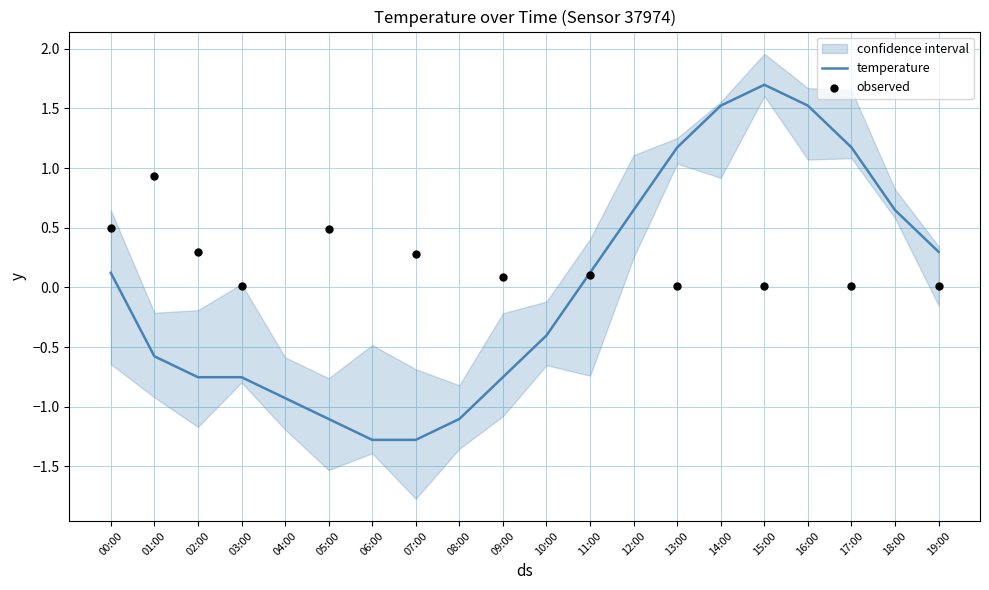

What is the change in value from 07:00 to 19:00?

+1.6